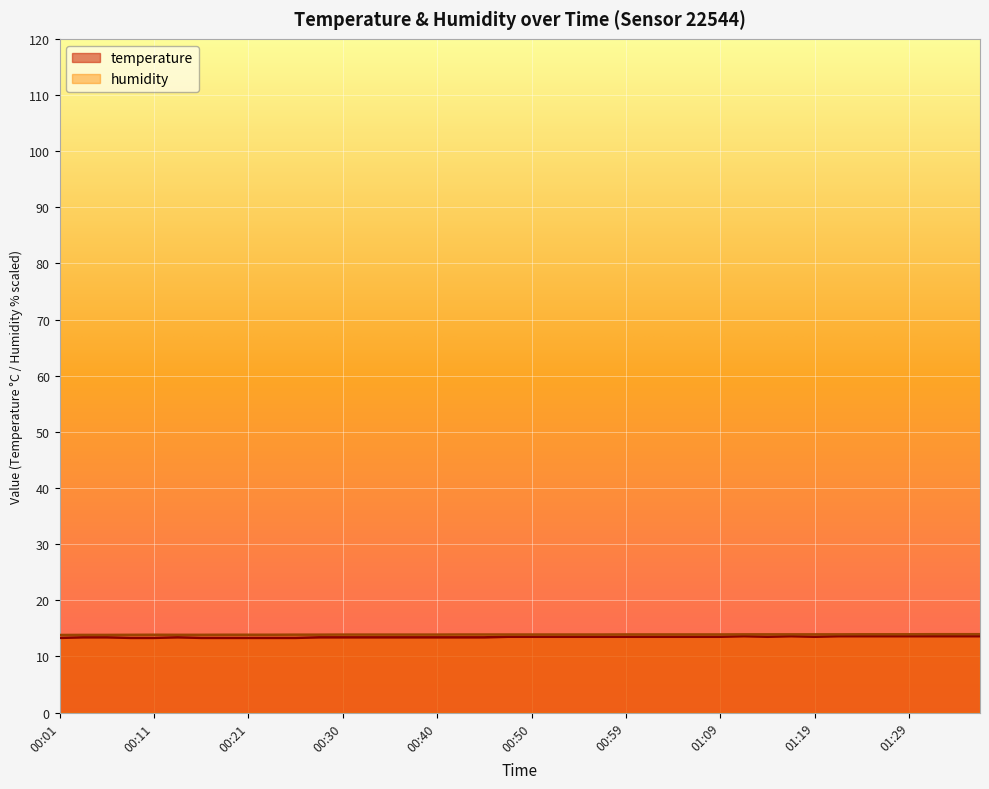

What is the minimum value shown in the chart?

13.3